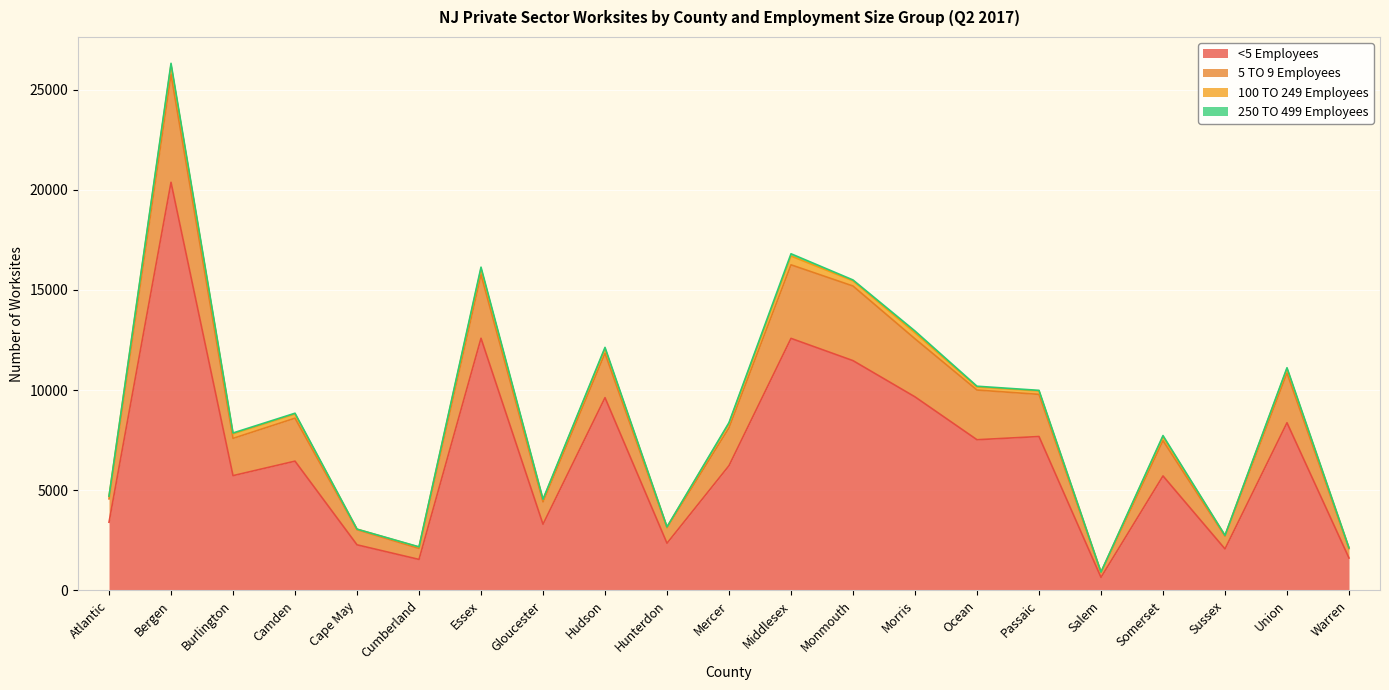

Does the chart display data point markers on the line(s)?

No